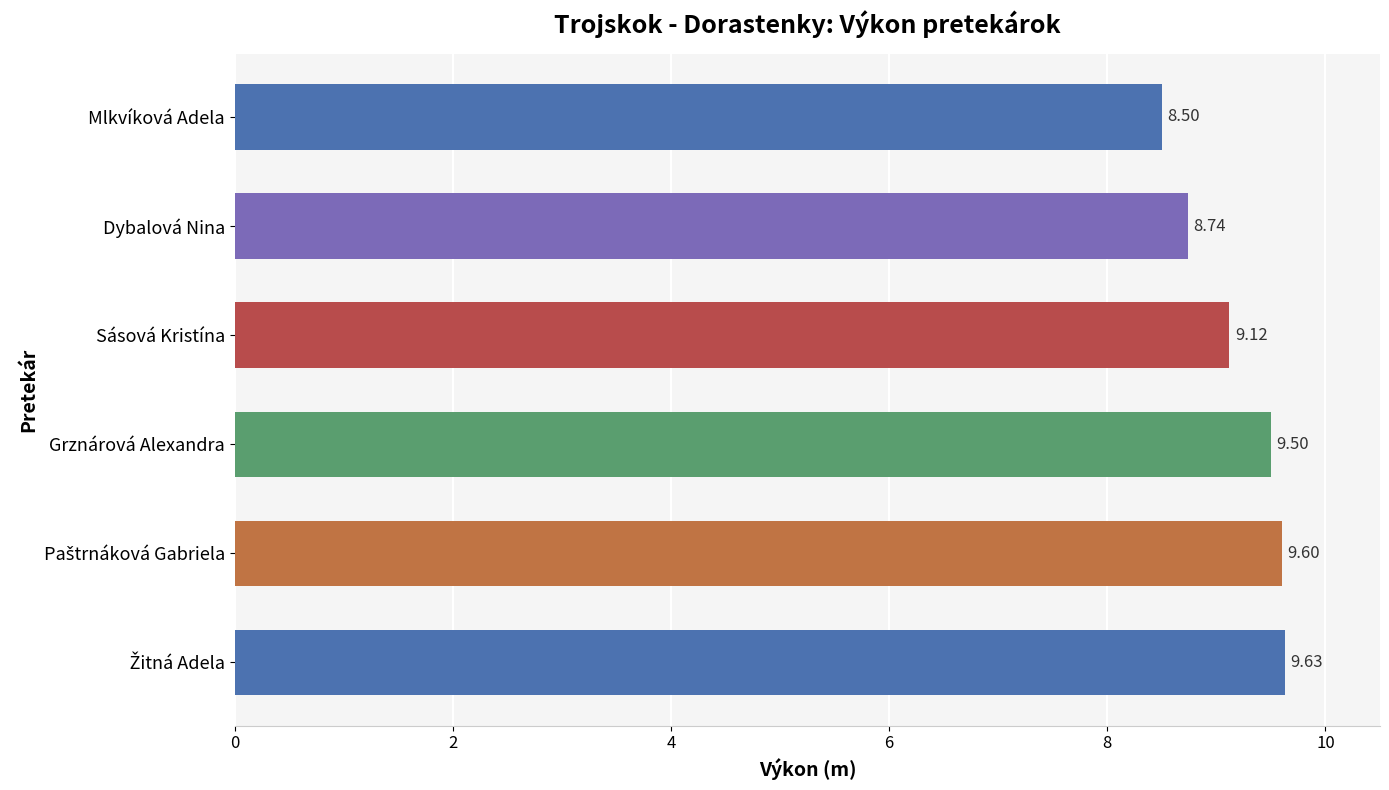

How many data points are less than 9?

2